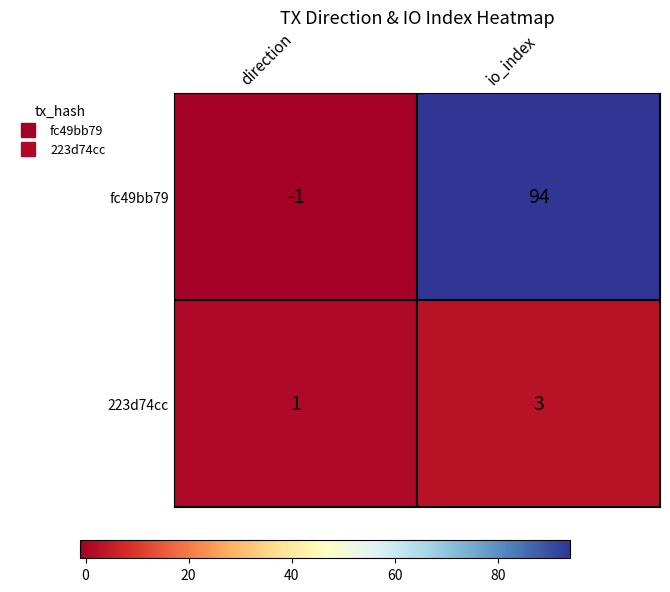

True or false: 223d74cc has a value of 1 at direction.

True